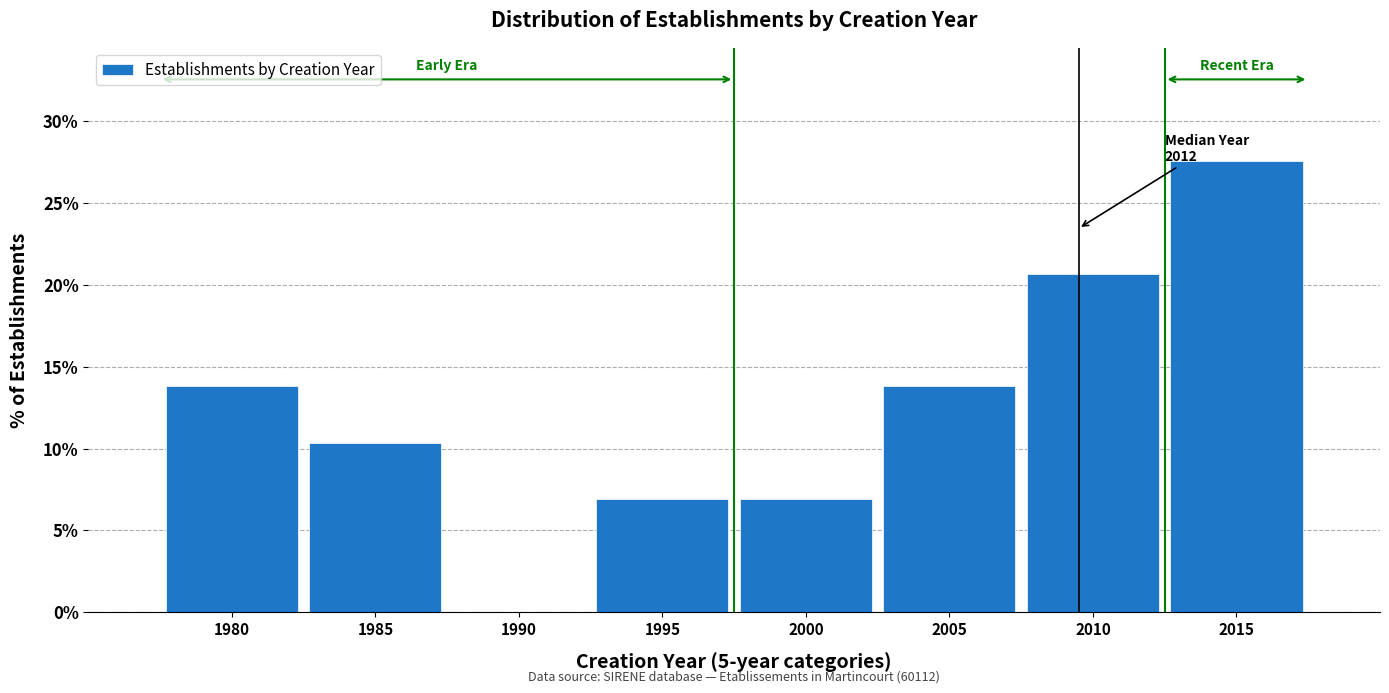

Reading left to right, what are all the values shown in this chart?

1980=13.8	1985=10.3	1990=0.0	1995=6.9	2000=6.9	2005=13.8	2010=20.7	2015=27.6